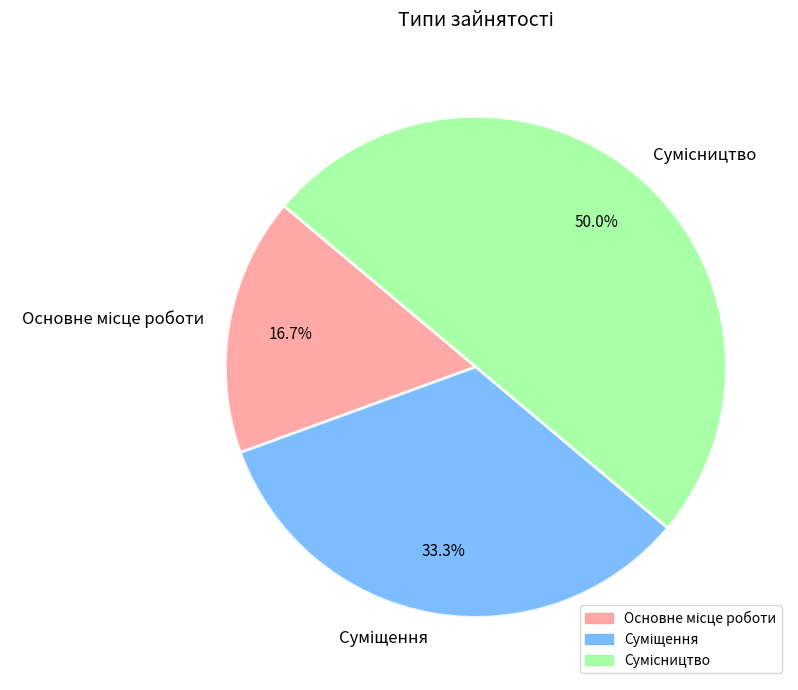

Which slice is the smallest?

Основне місце роботи